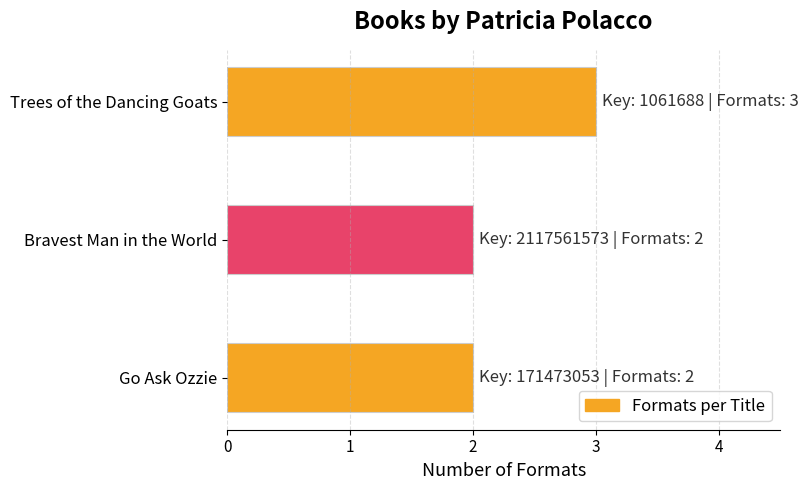

What is the greatest value displayed?

3